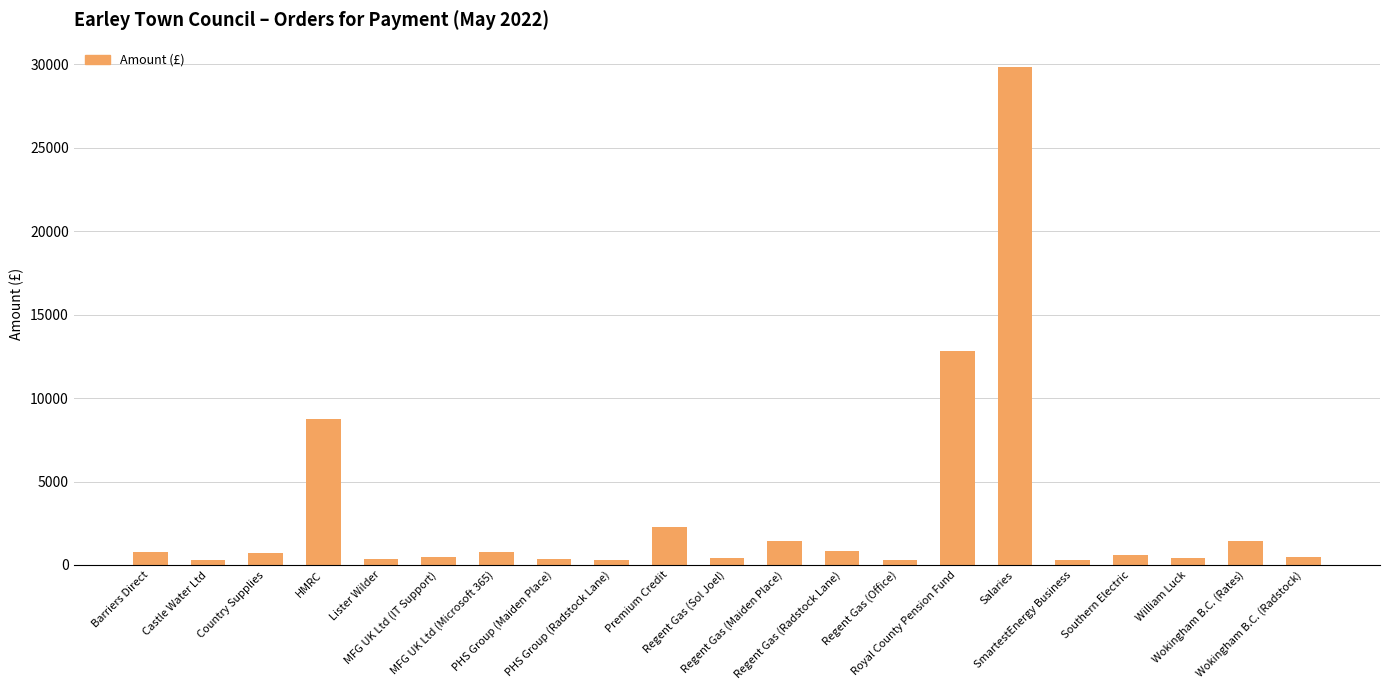

What is the change in value from Regent Gas (Radstock Lane) to William Luck?

-455.7